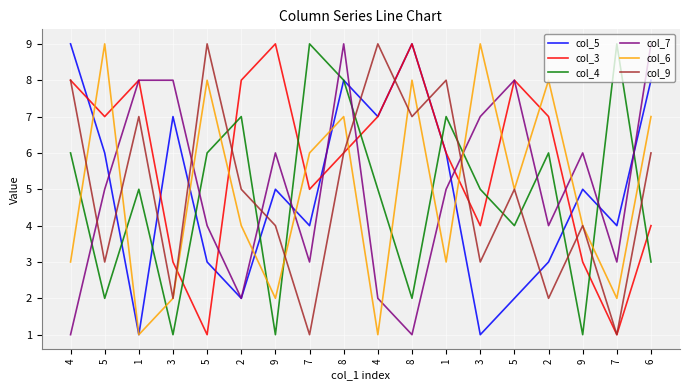

What are all the series names shown in the legend?

col_5, col_3, col_4, col_7, col_6, col_9